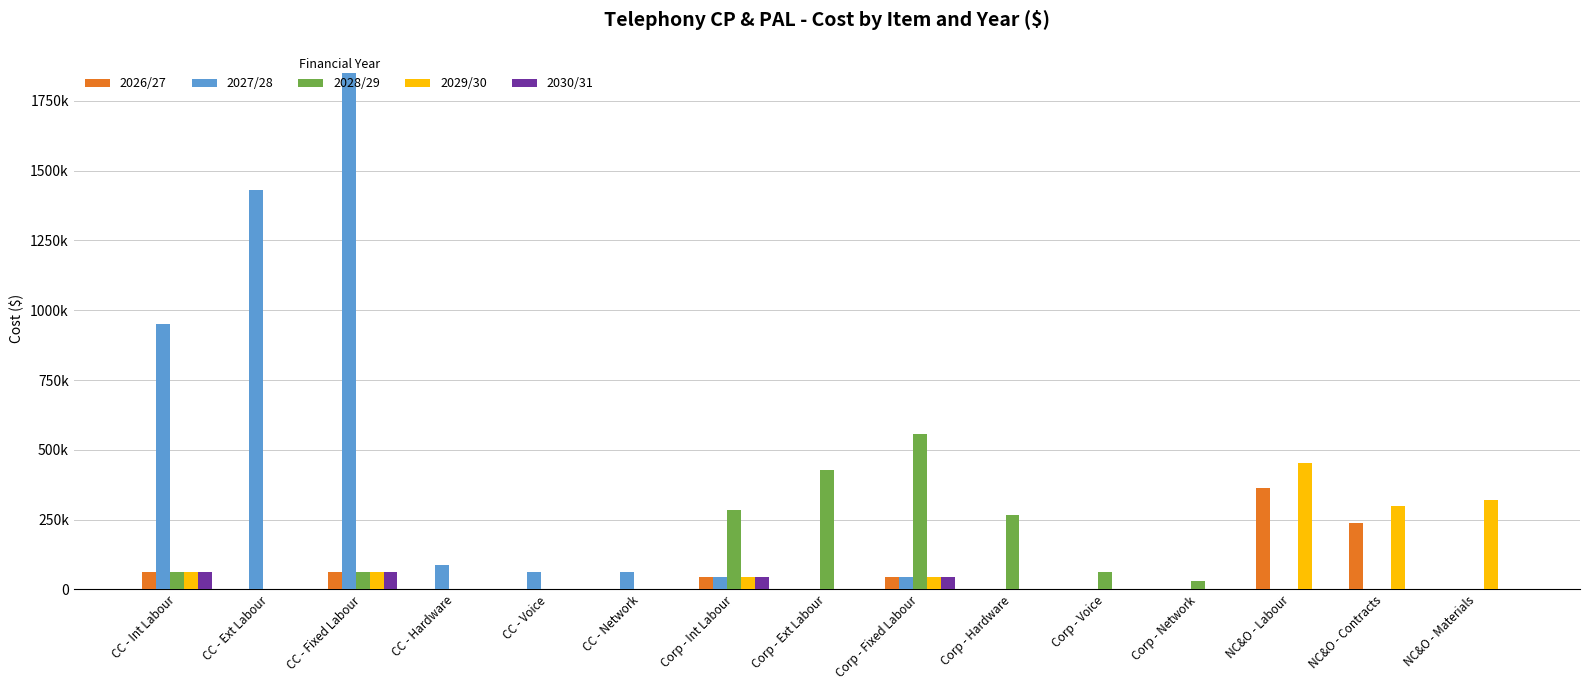

Reading right to left, what are all the values shown in this chart?

2026/27: NC&O - Materials=0.0	NC&O - Contracts=239853.6	NC&O - Labour=362999.2	Corp - Network=0.0	Corp - Voice=0.0	Corp - Hardware=0.0	Corp - Fixed Labour=44240.0	Corp - Ext Labour=0.0	Corp - Int Labour=44383.2	CC - Network=0.0	CC - Voice=0.0	CC - Hardware=0.0	CC - Fixed Labour=63200.0	CC - Ext Labour=0.0	CC - Int Labour=63404.6
2027/28: NC&O - Materials=0.0	NC&O - Contracts=0.0	NC&O - Labour=0.0	Corp - Network=0.0	Corp - Voice=0.0	Corp - Hardware=0.0	Corp - Fixed Labour=44240.0	Corp - Ext Labour=0.0	Corp - Int Labour=44383.2	CC - Network=63200.0	CC - Voice=63200.0	CC - Hardware=88480.0	CC - Fixed Labour=1850765.2	CC - Ext Labour=1430325.3	CC - Int Labour=951486.2
2028/29: NC&O - Materials=0.0	NC&O - Contracts=0.0	NC&O - Labour=0.0	Corp - Network=31600.0	Corp - Voice=63200.0	Corp - Hardware=265440.0	Corp - Fixed Labour=555229.6	Corp - Ext Labour=429097.6	Corp - Int Labour=285445.9	CC - Network=0.0	CC - Voice=0.0	CC - Hardware=0.0	CC - Fixed Labour=63200.0	CC - Ext Labour=0.0	CC - Int Labour=63404.6
2029/30: NC&O - Materials=319126.0	NC&O - Contracts=299817.0	NC&O - Labour=453749.0	Corp - Network=0.0	Corp - Voice=0.0	Corp - Hardware=0.0	Corp - Fixed Labour=44240.0	Corp - Ext Labour=0.0	Corp - Int Labour=44383.2	CC - Network=0.0	CC - Voice=0.0	CC - Hardware=0.0	CC - Fixed Labour=63200.0	CC - Ext Labour=0.0	CC - Int Labour=63404.6
2030/31: NC&O - Materials=0.0	NC&O - Contracts=0.0	NC&O - Labour=0.0	Corp - Network=0.0	Corp - Voice=0.0	Corp - Hardware=0.0	Corp - Fixed Labour=44240.0	Corp - Ext Labour=0.0	Corp - Int Labour=44383.2	CC - Network=0.0	CC - Voice=0.0	CC - Hardware=0.0	CC - Fixed Labour=63200.0	CC - Ext Labour=0.0	CC - Int Labour=63404.6